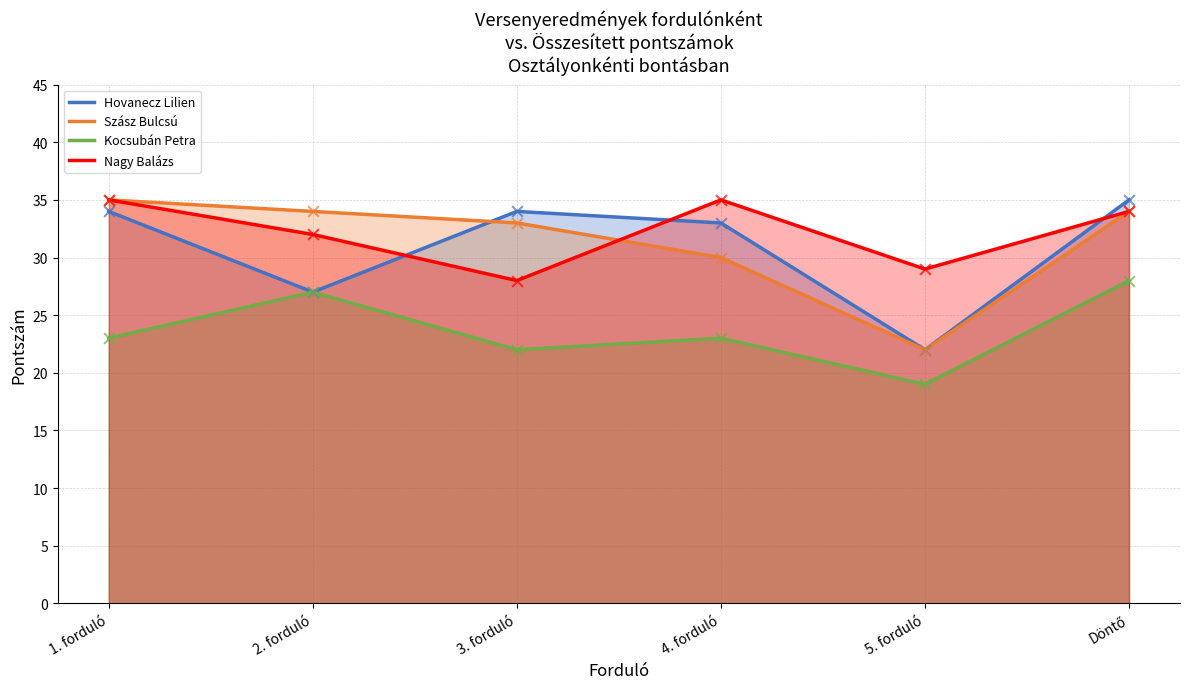

At how many categories does at least one series exceed 31?

5